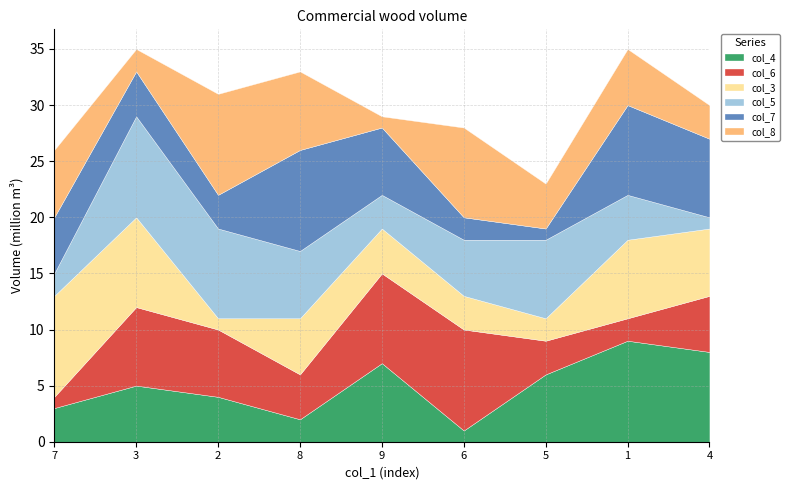

How many interior local valleys does the col_8 series have?

3